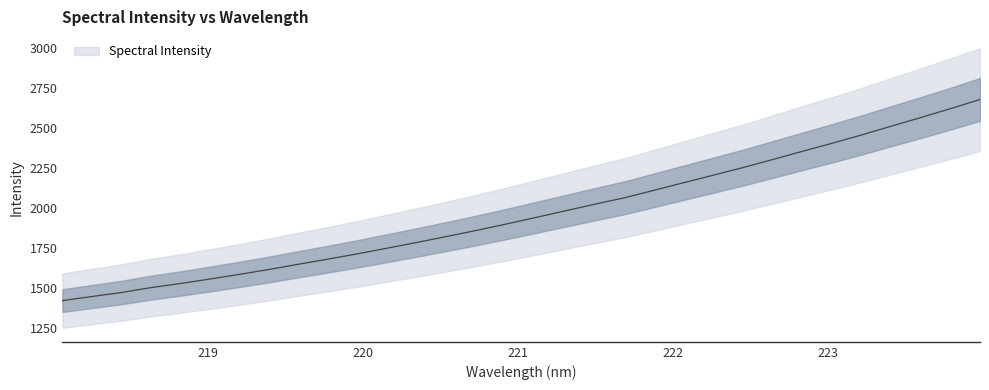

At which category does the chart reach its peak across all series?

223.9802